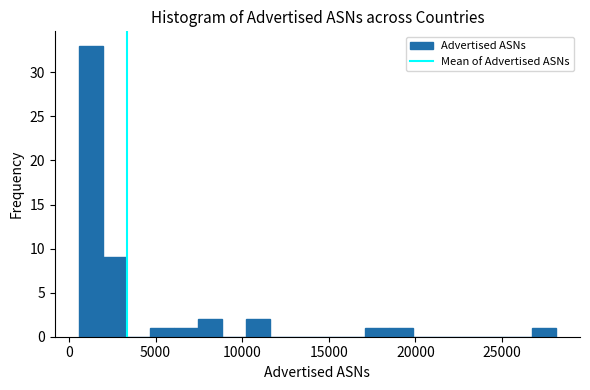

Read against the x-axis, roughly where is the centre of the tallest bar?

1500